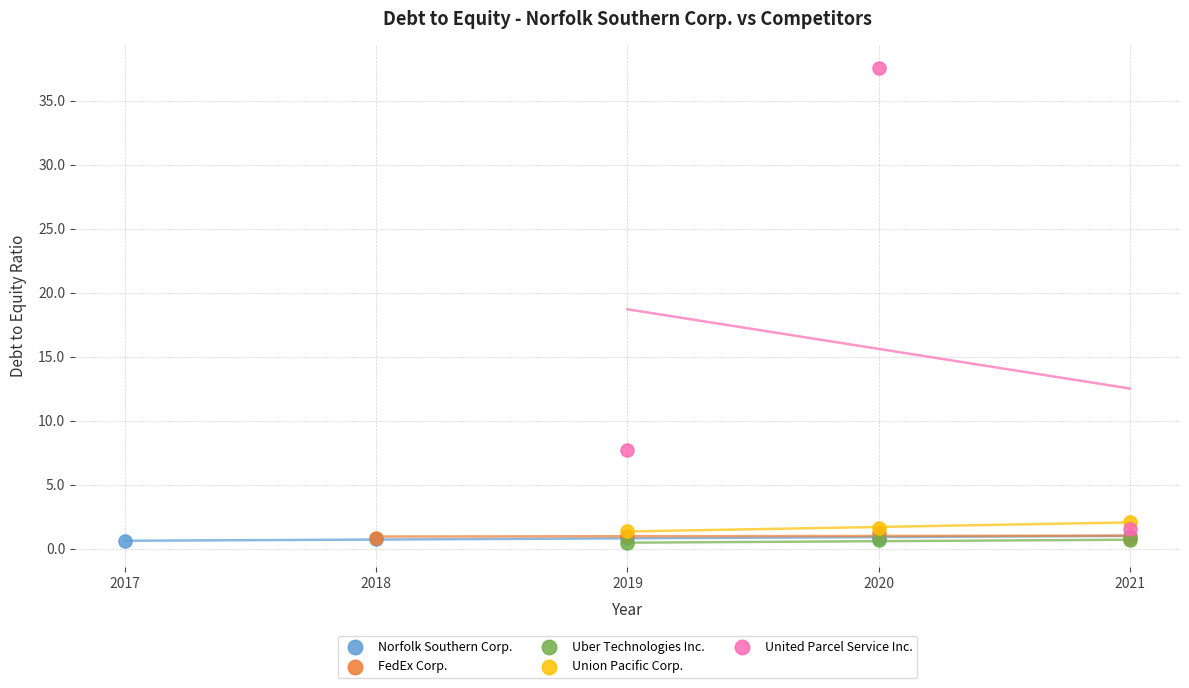

Which series has the widest spread of Y values?

United Parcel Service Inc.